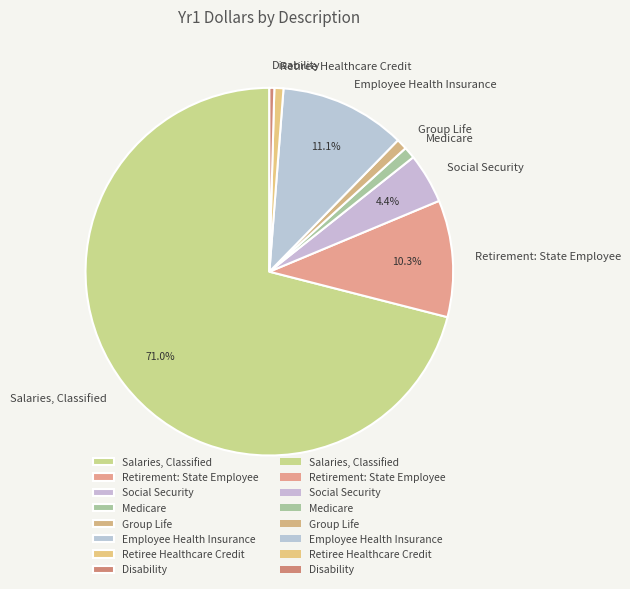

Does Social Security account for over 50% of the chart?

No